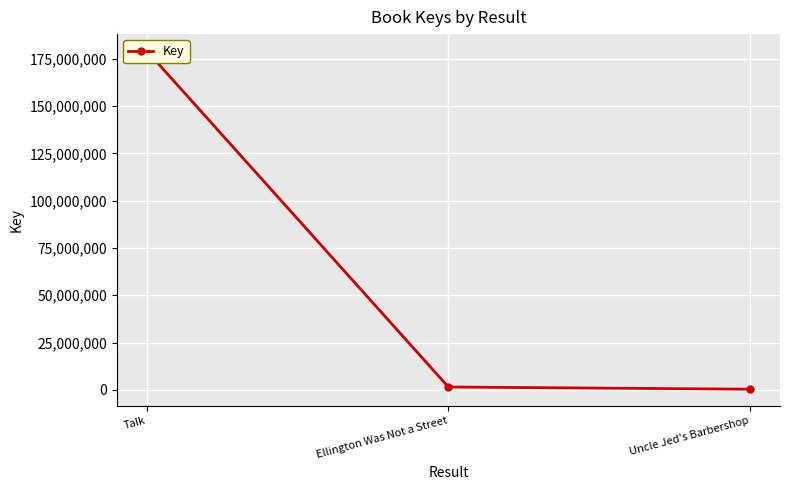

What is the value of the 2nd point from the left?

1485087